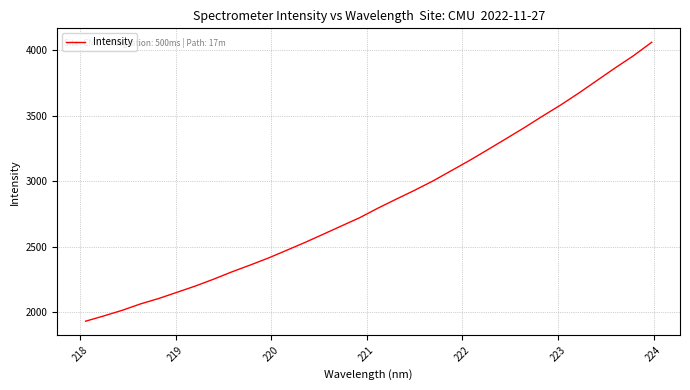

What is the smallest value displayed?

1932.4